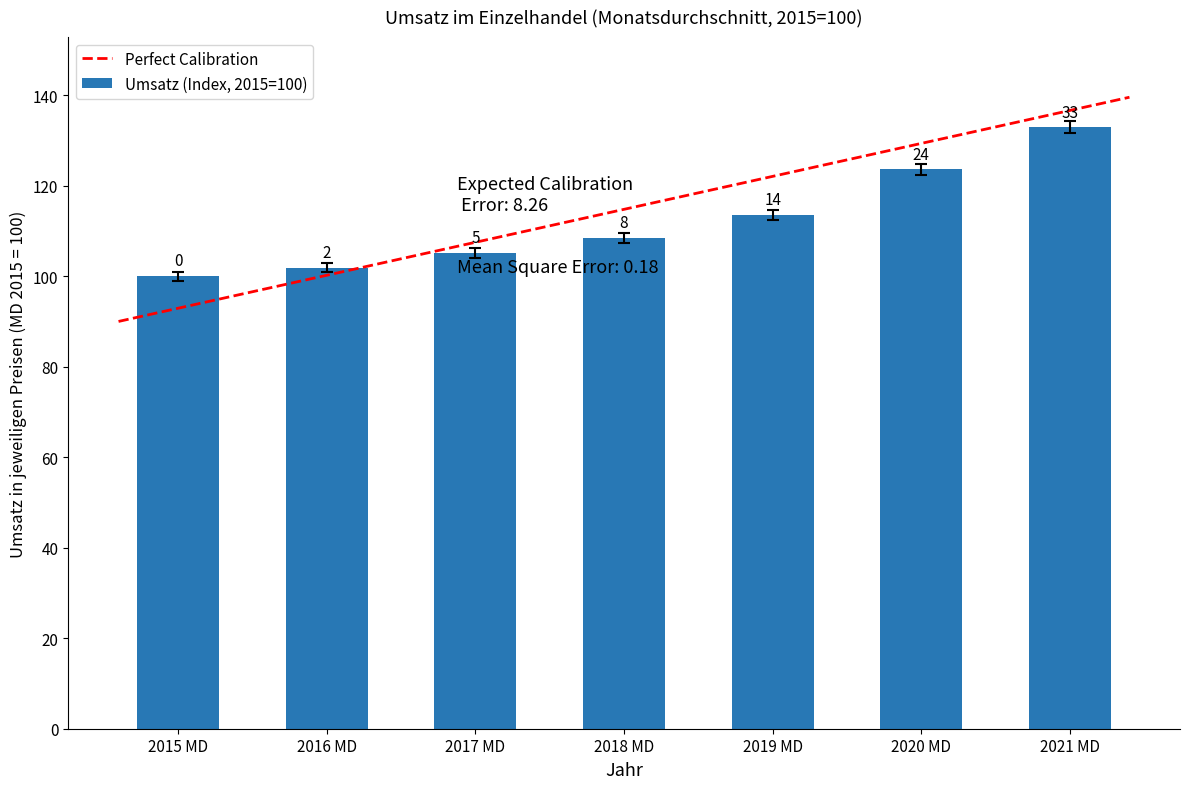

Between 2017 MD and 2020 MD, which is larger?

2020 MD